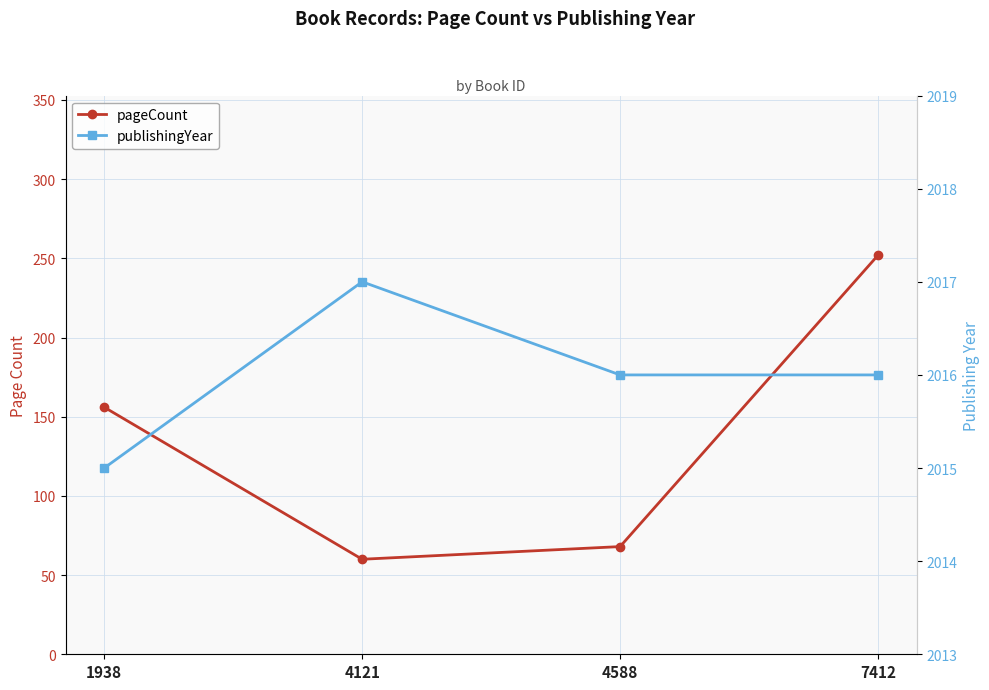

At which label does pageCount first exceed 156?

7412